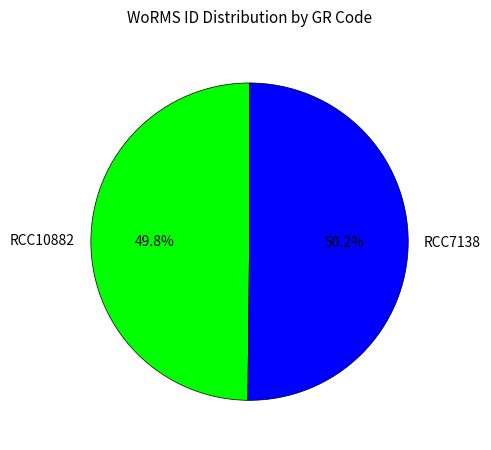

Is the sum of RCC7138 and RCC10882 greater than half?

Yes